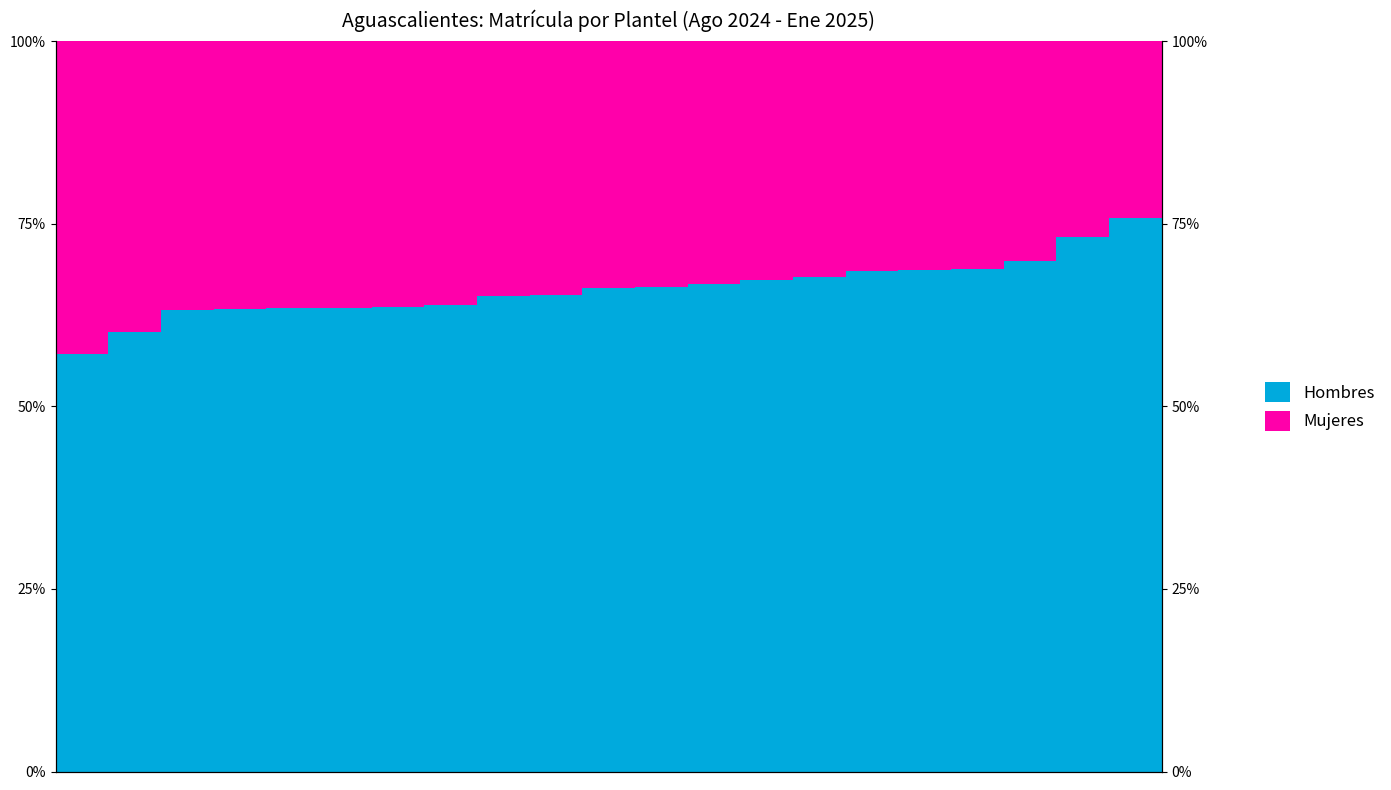

Rank the series at 0 from lowest to highest value.

Mujeres, Hombres